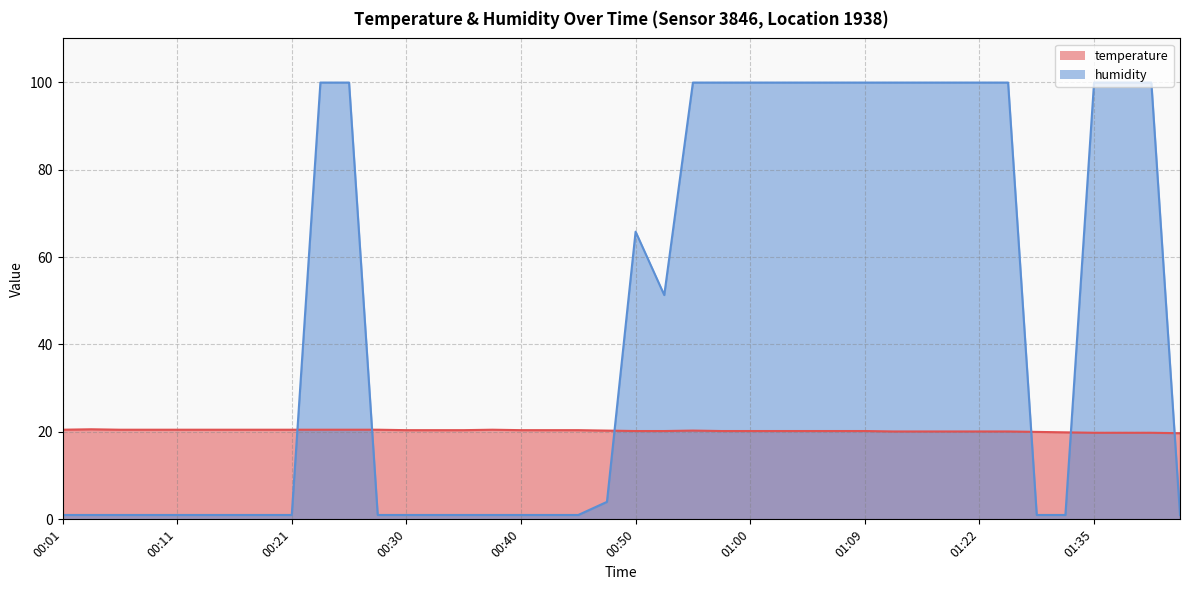

What is the sum of all temperature values?

810.7